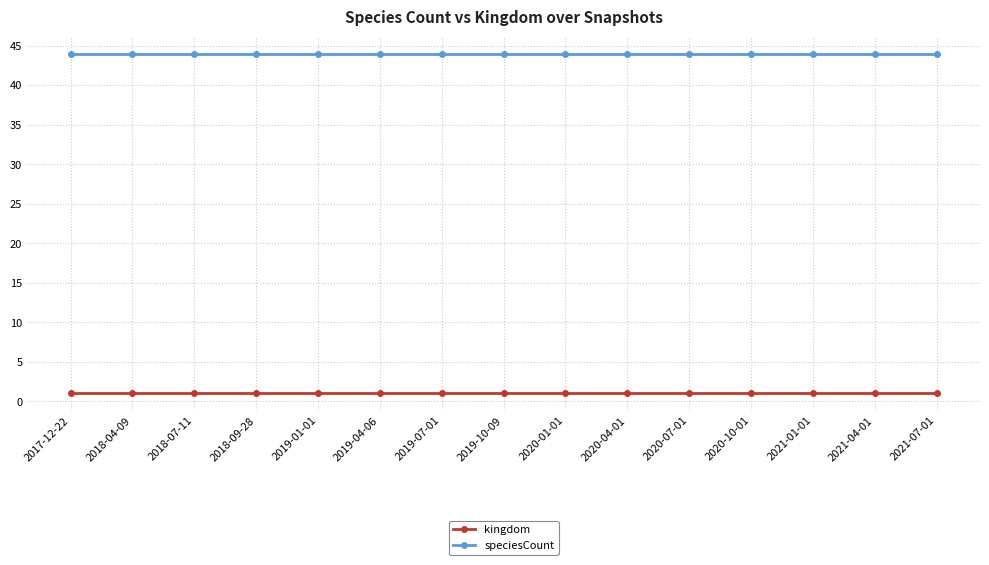

What is the approximate value of kingdom at 2019-04-06?

1